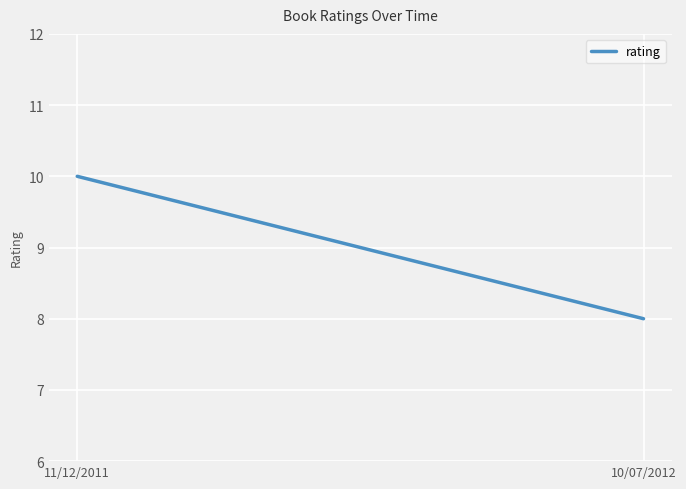

What position from the right is 11/12/2011?

2